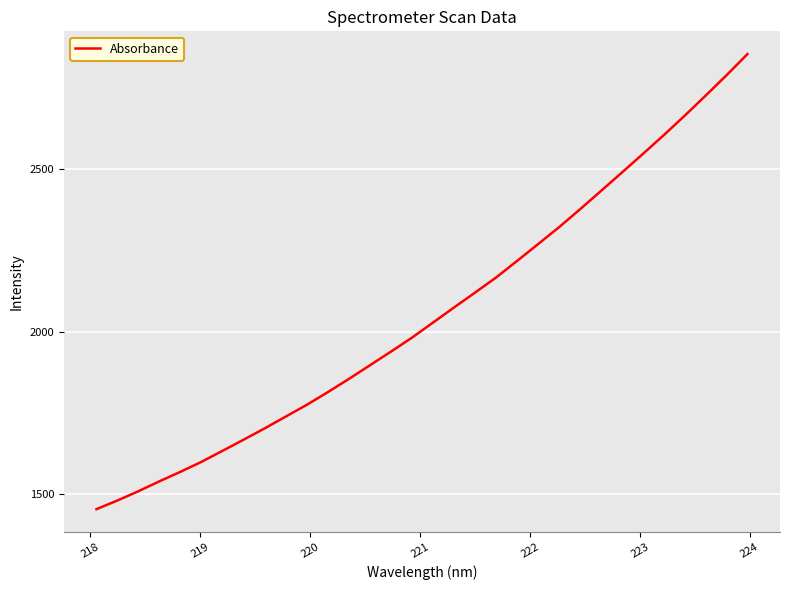

What is the minimum value shown in the chart?

1453.9